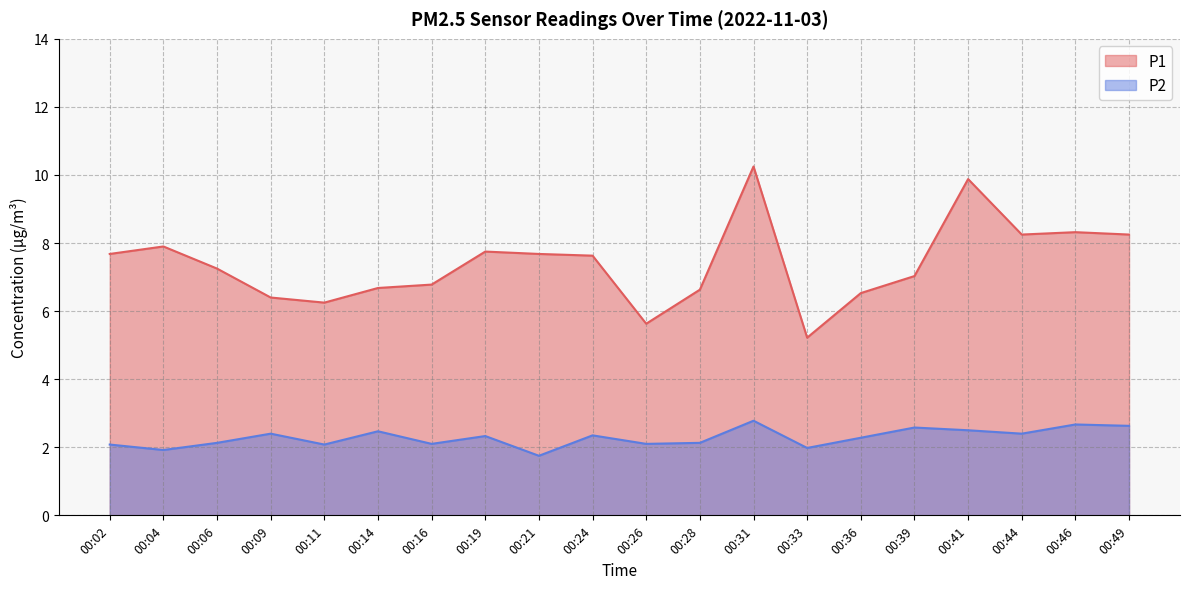

Is it true that P1 equals 12.6 at 00:21?

False